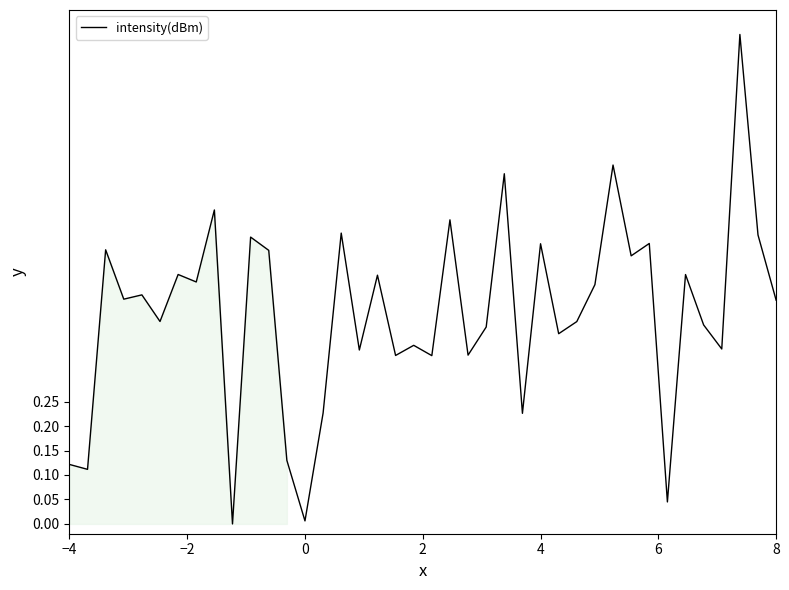

Count the number of categories in the chart.

40